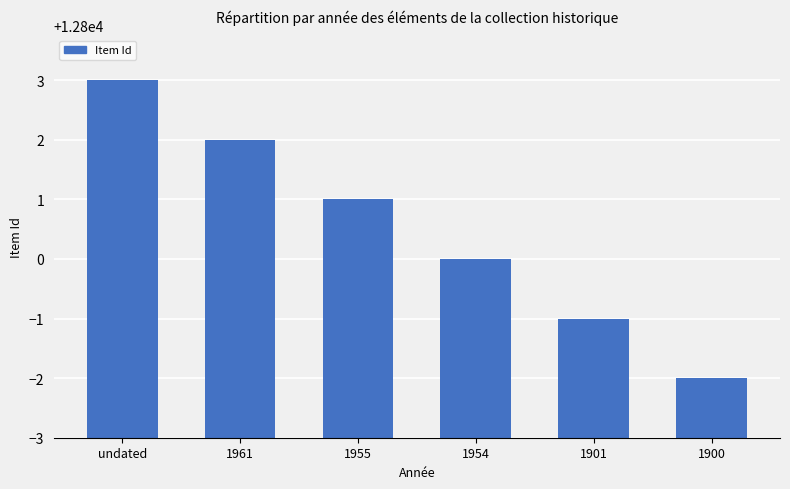

List the labels in order of value, largest first.

undated, 1961, 1955, 1954, 1901, 1900